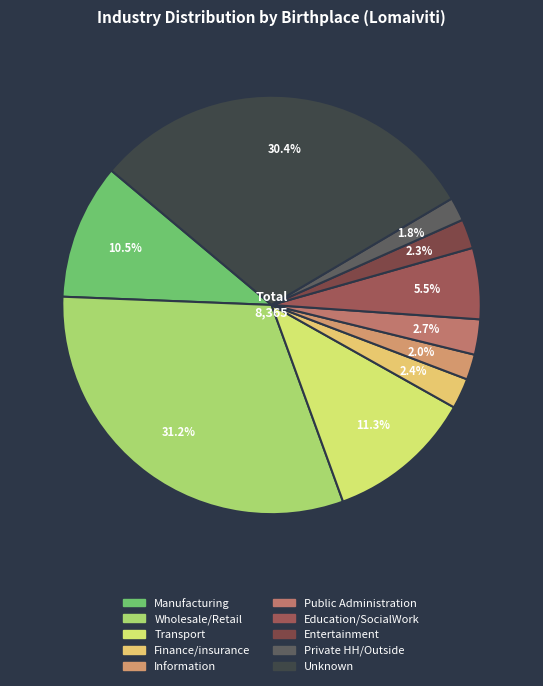

To the nearest percent, what percentage of the pie is Wholesale/Retail?

31%